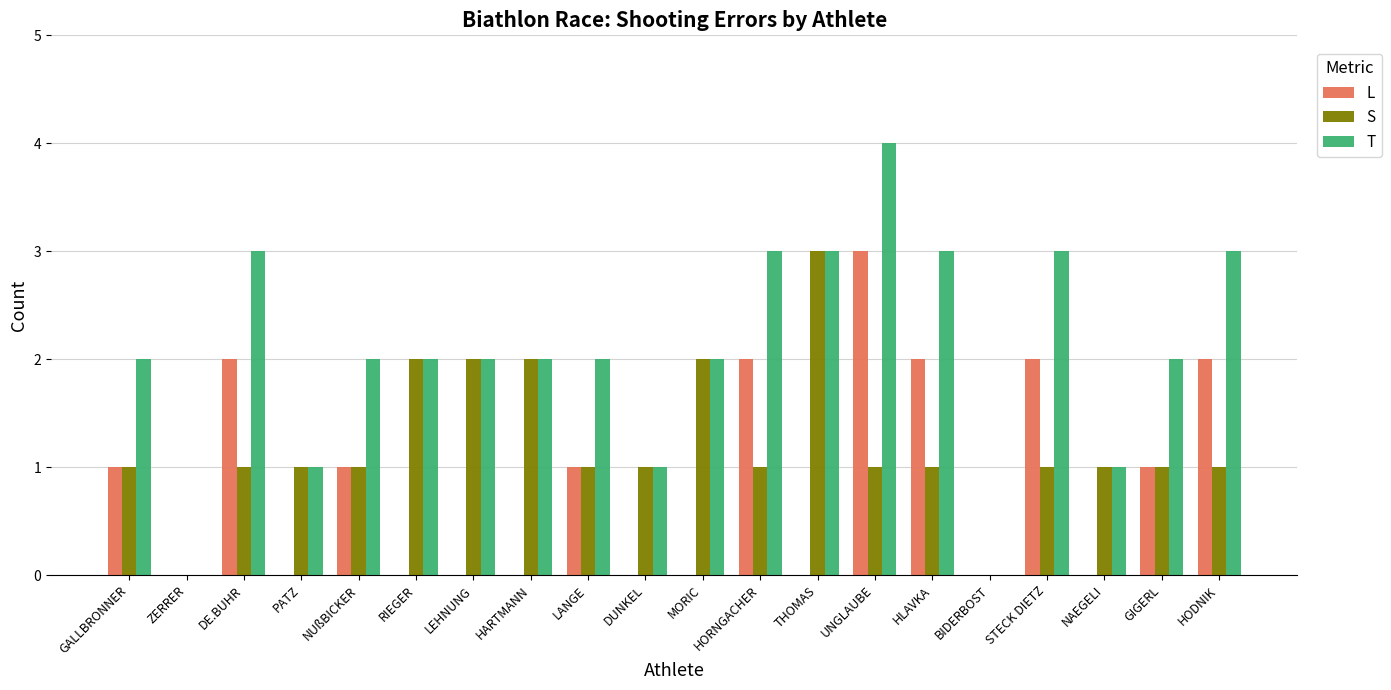

What is the sum of the S values at DE.BUHR and RIEGER?

3